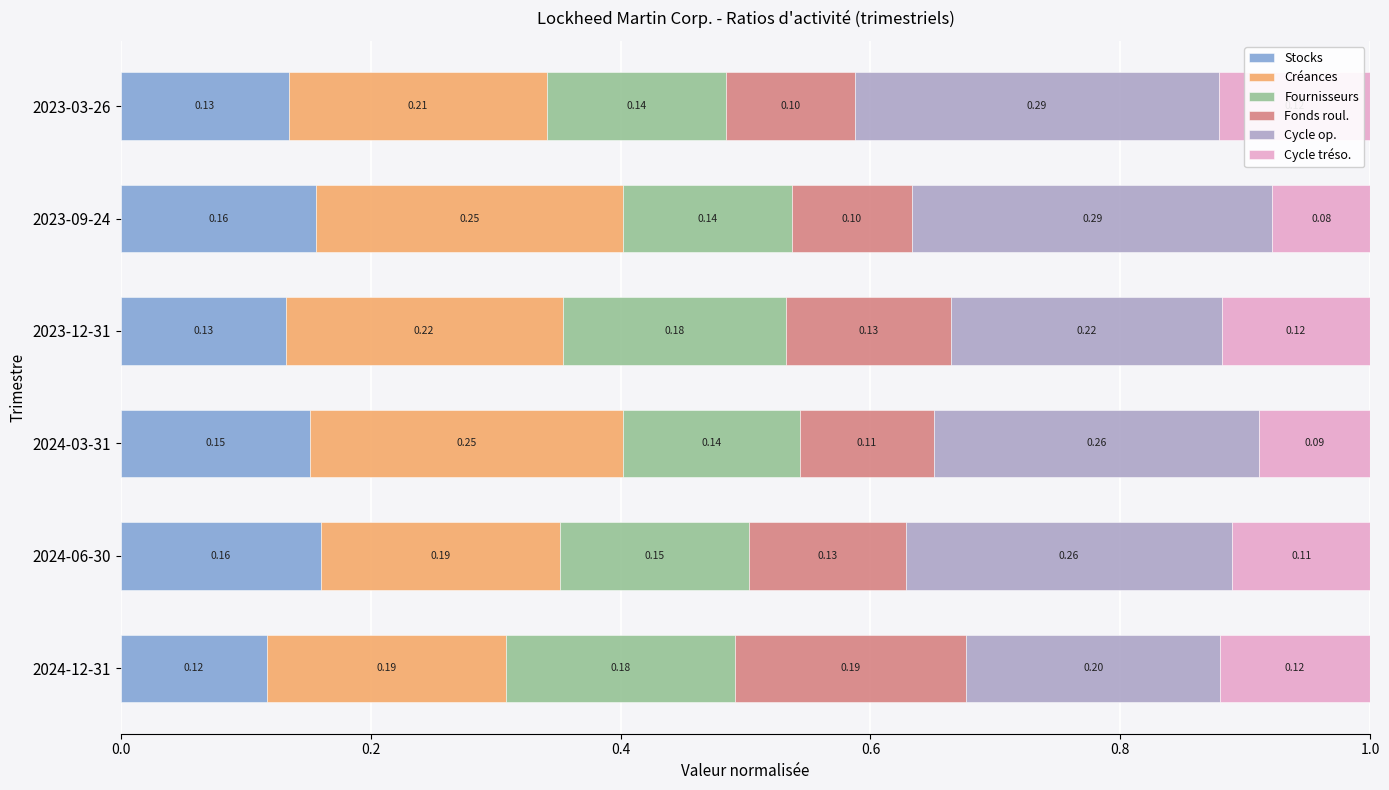

What is the total value across all series at 2024-12-31?

1.0